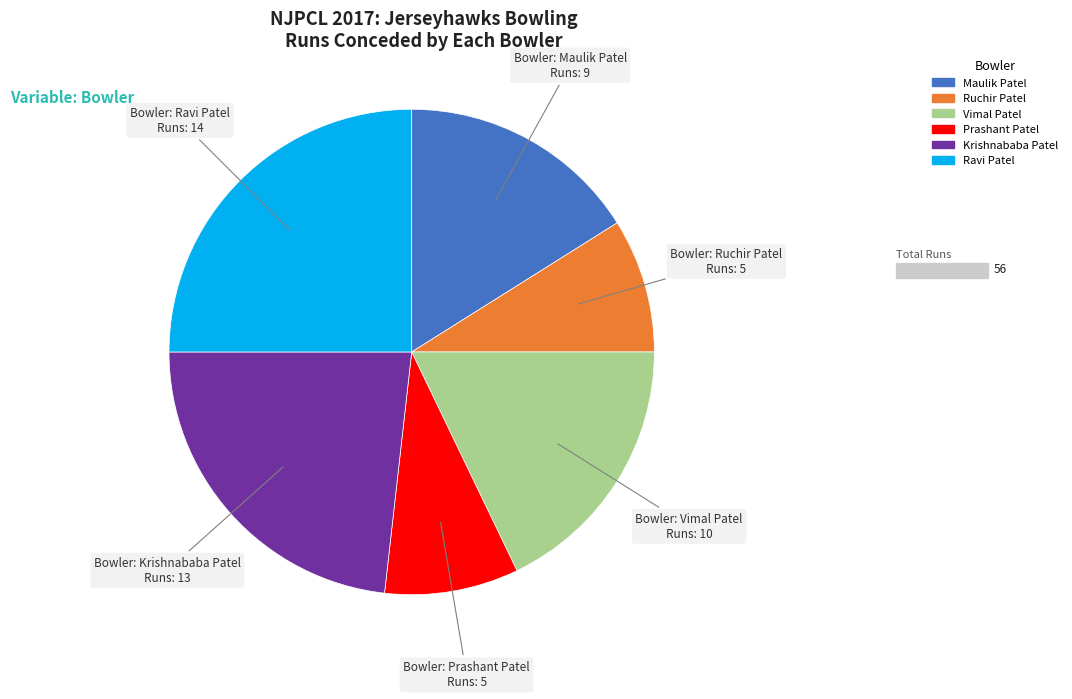

What is the ratio of the value at Krishnababa Patel to the value at Ruchir Patel?

2.6